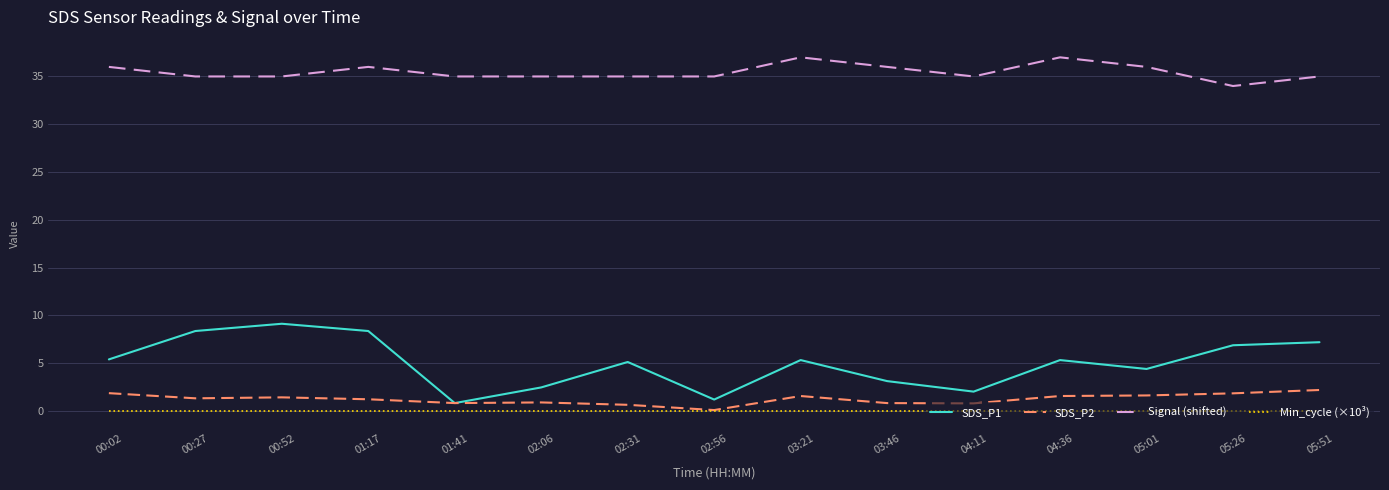

Rank the series by their maximum value, from lowest to highest.

Min_cycle (×10³), SDS_P2, SDS_P1, Signal (shifted)